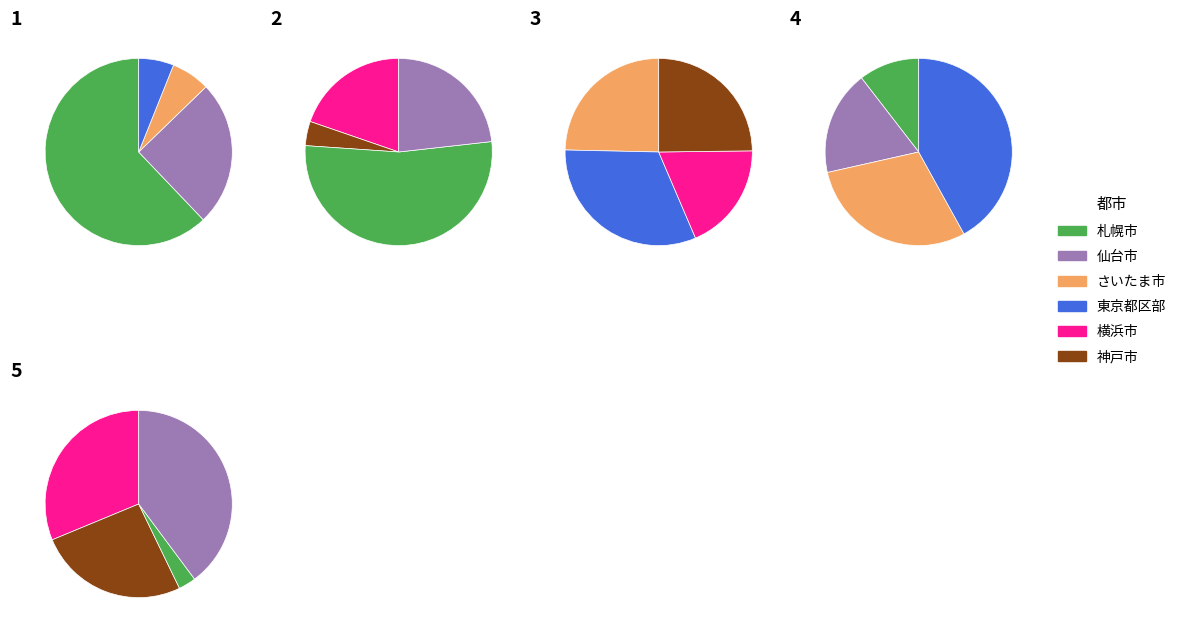

How many segments does this pie chart have?

20